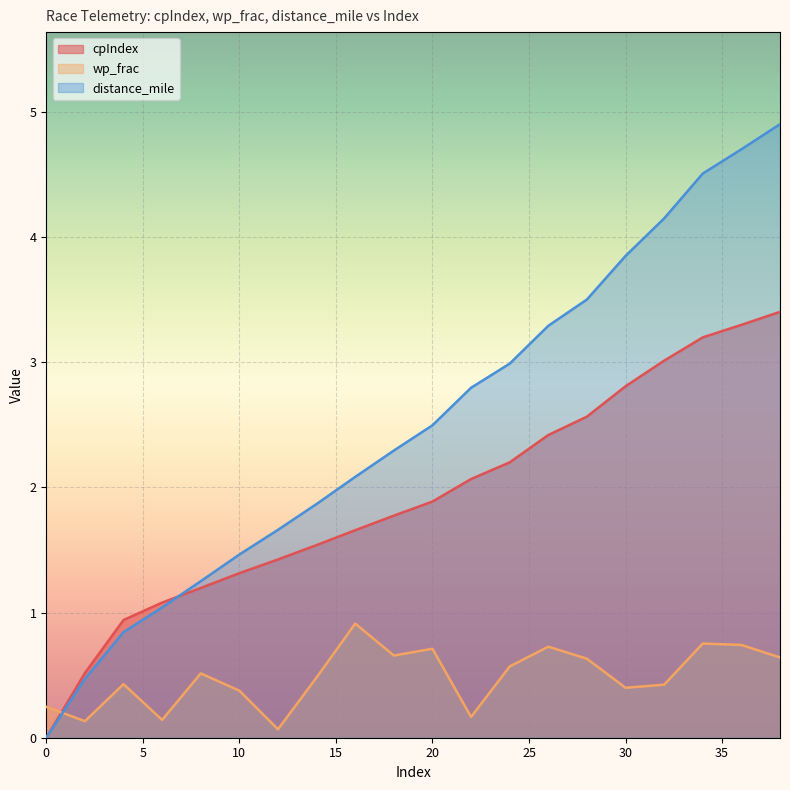

What is the difference between the highest and lowest values at 30?

3.5